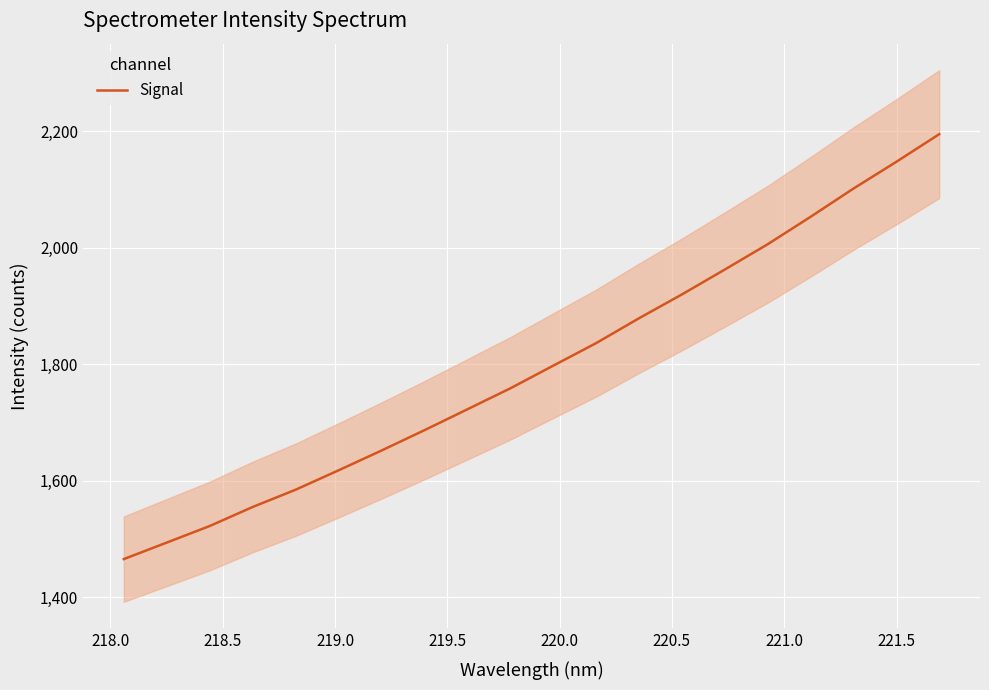

What is the maximum value shown in the chart?

2194.8